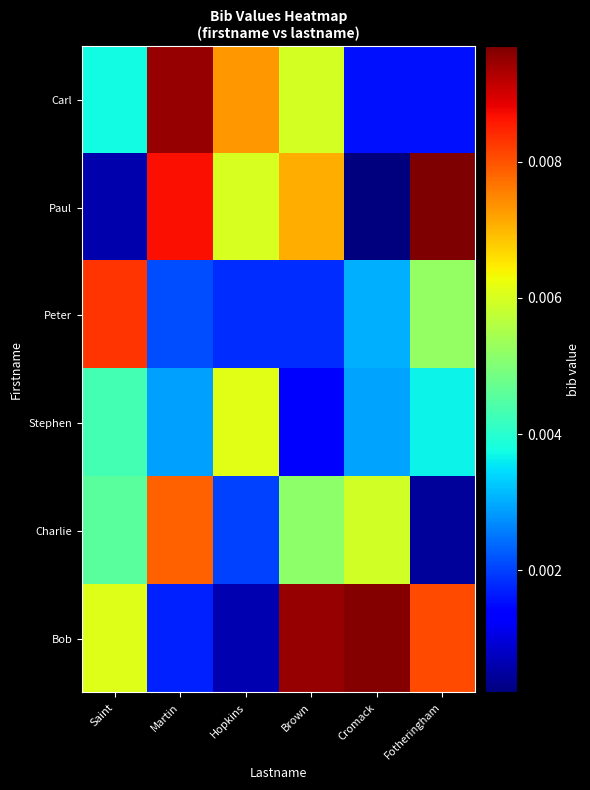

Rank the series at Martin from lowest to highest value.

Bob, Peter, Stephen, Charlie, Paul, Carl